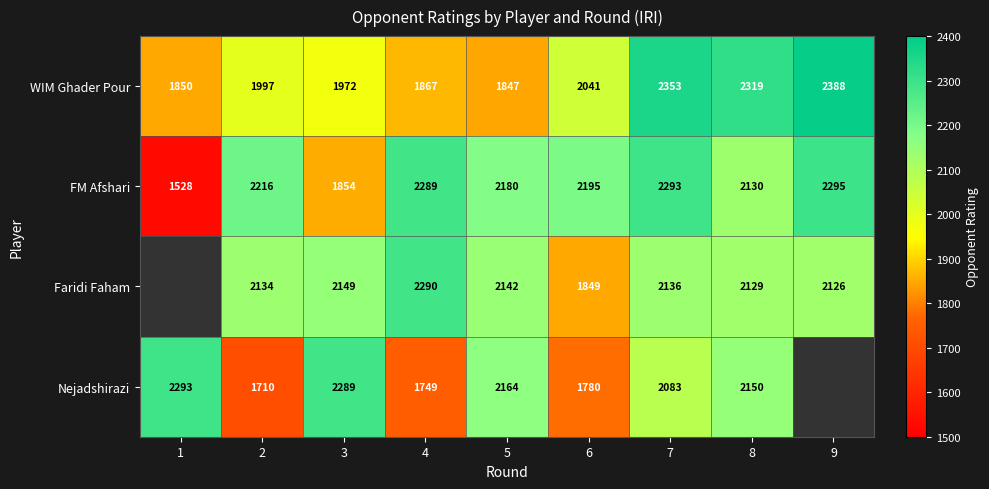

At 4, list the series in order from smallest to largest.

Nejadshirazi, WIM Ghader Pour, FM Afshari, Faridi Faham